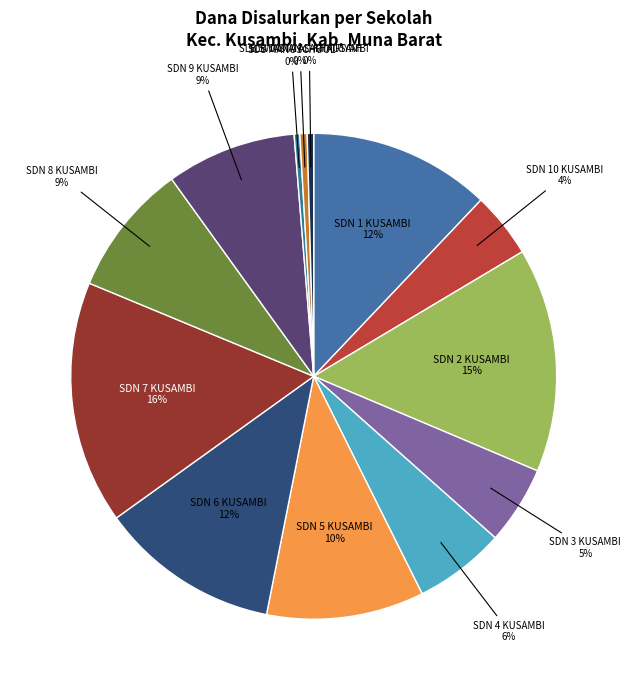

Approximately how many times larger is the value at SDN 3 KUSAMBI compared to SDN 8 KUSAMBI?

0.6